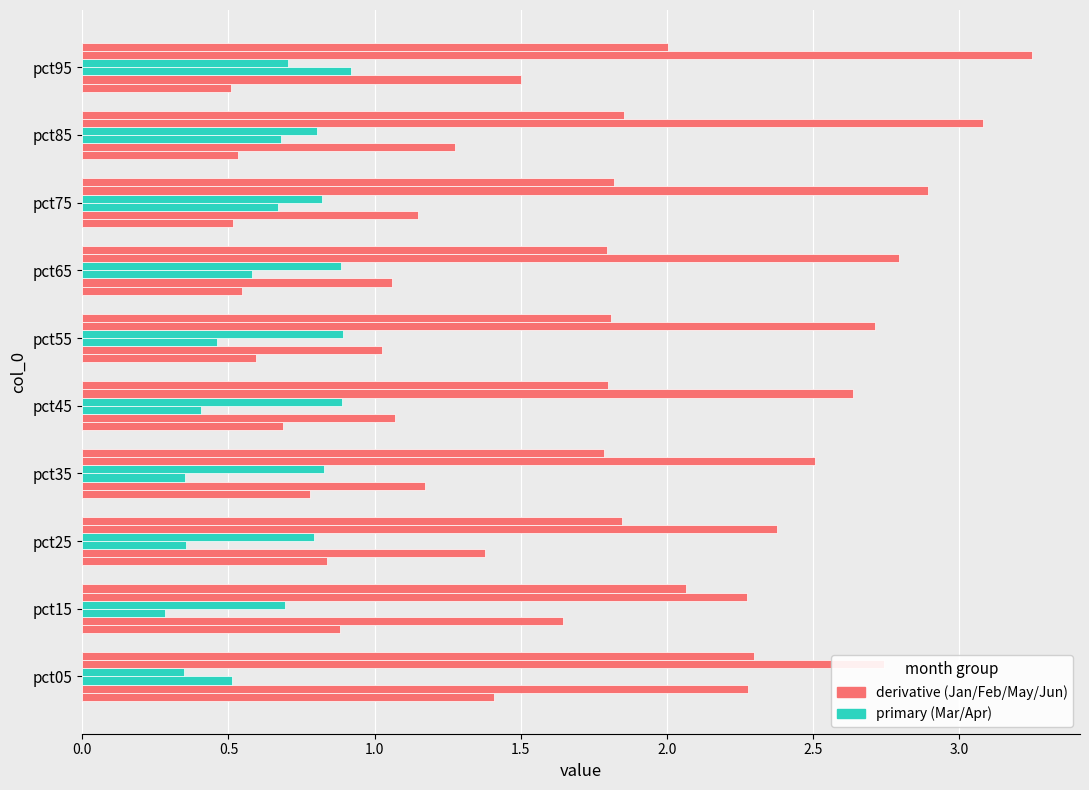

How many data points does each series have?

10